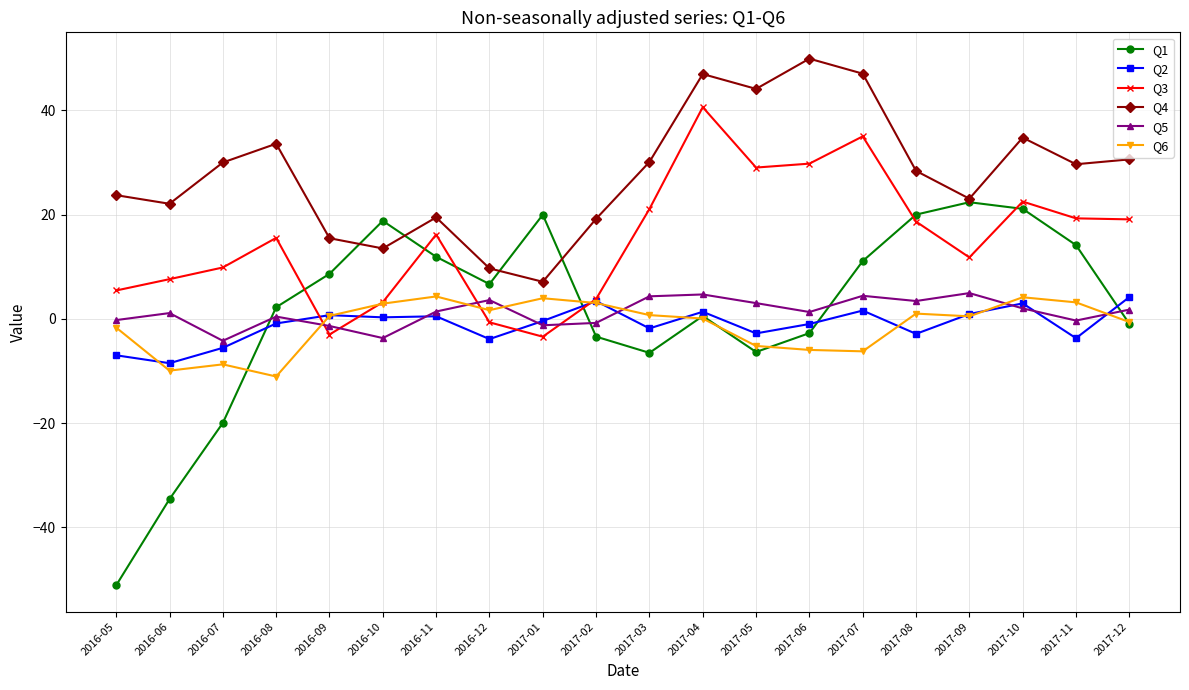

Is the value of Q6 at 2017-12 greater than the value of Q4 at 2017-12?

No